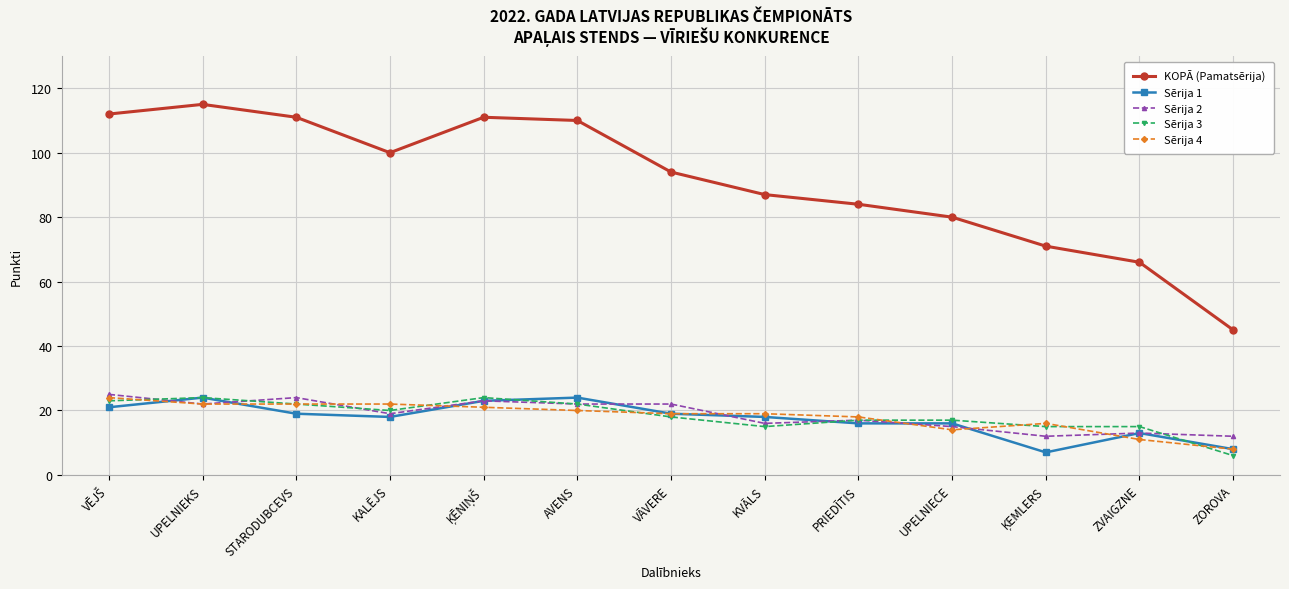

What is the value of the KOPĀ (Pamatsērija) point at the 3rd from the left?

111